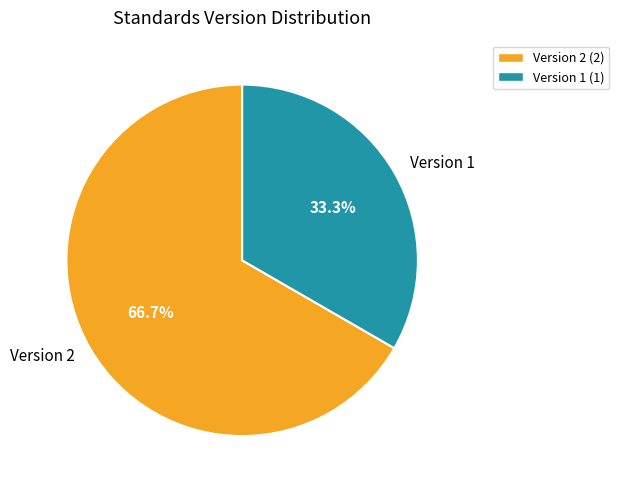

Rank the categories by value from highest to lowest.

Version 2, Version 1